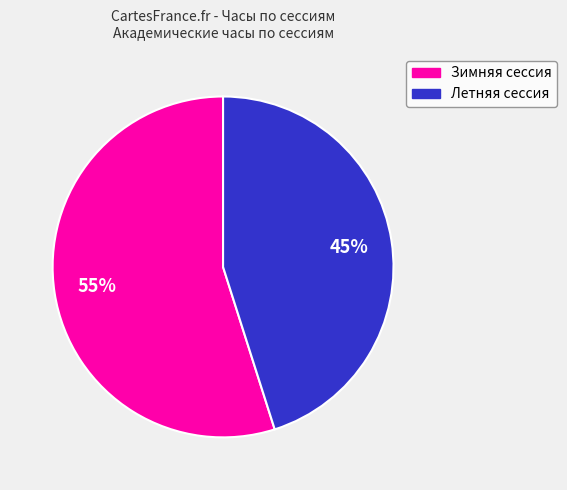

To the nearest percent, what is the combined percentage of Зимняя сессия and Летняя сессия?

100%